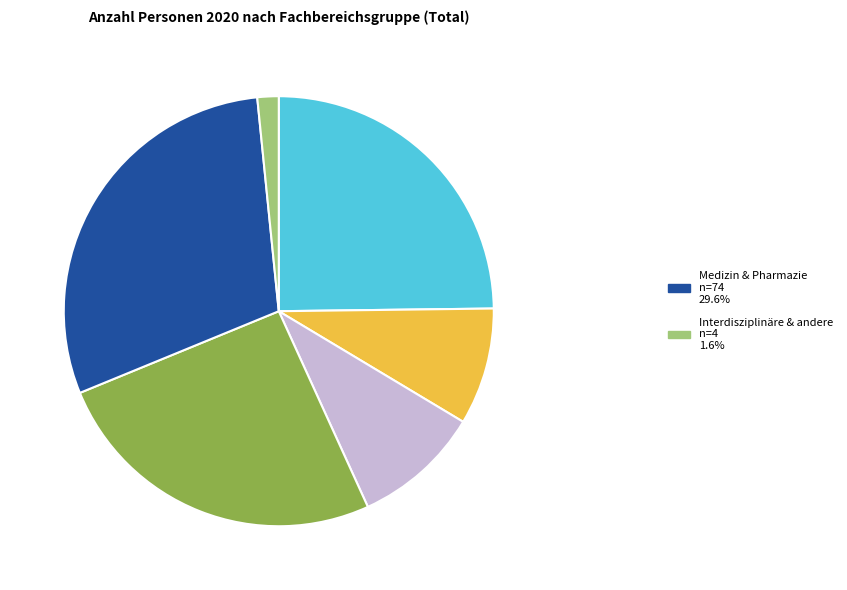

How many segments does this pie chart have?

6